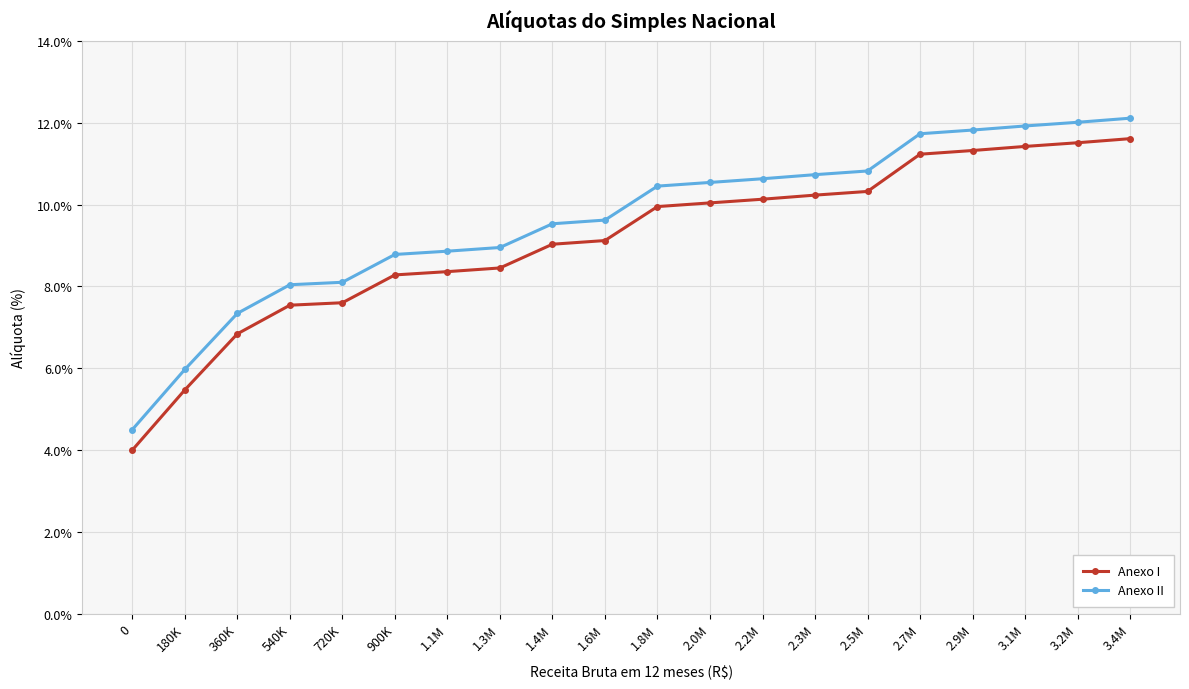

What is the sum of the Anexo I values at 2.2M and 2.3M?

20.4